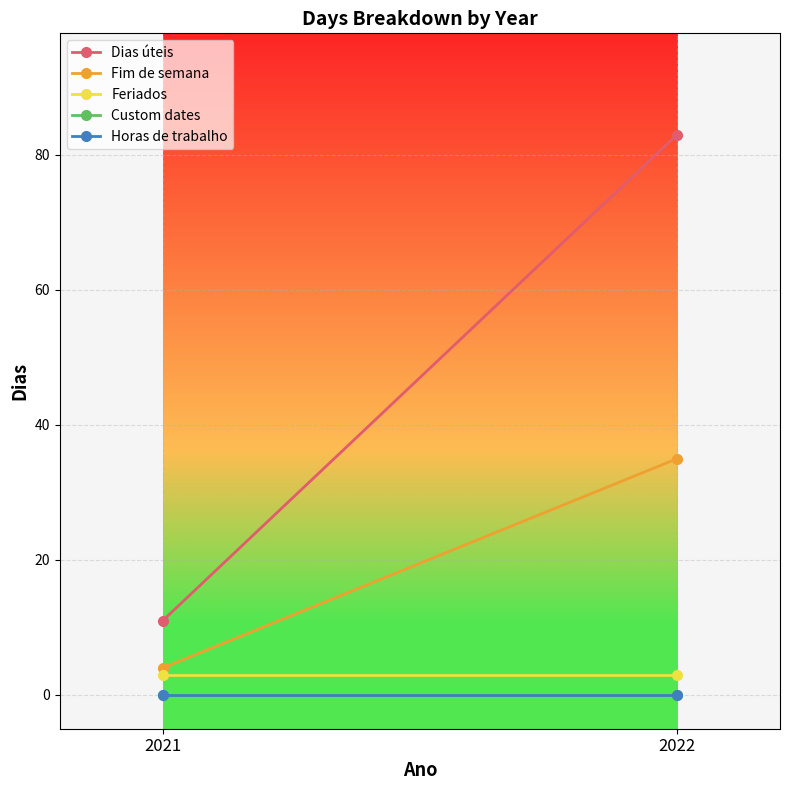

Which category has the highest value across all series?

2022